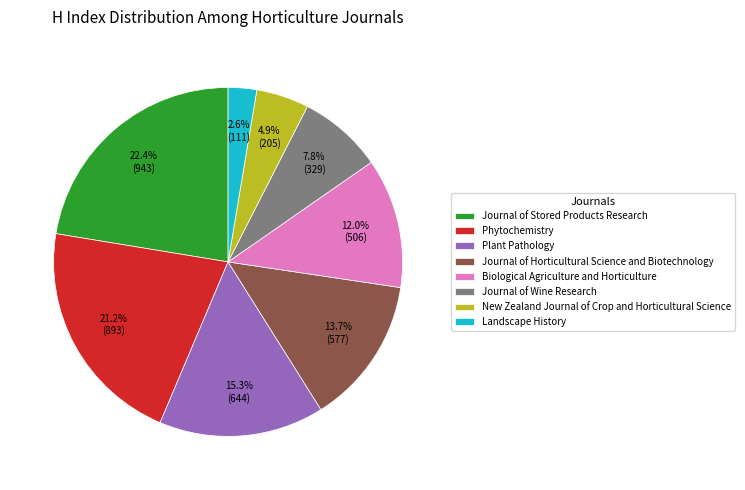

How many slices are in this pie chart?

8